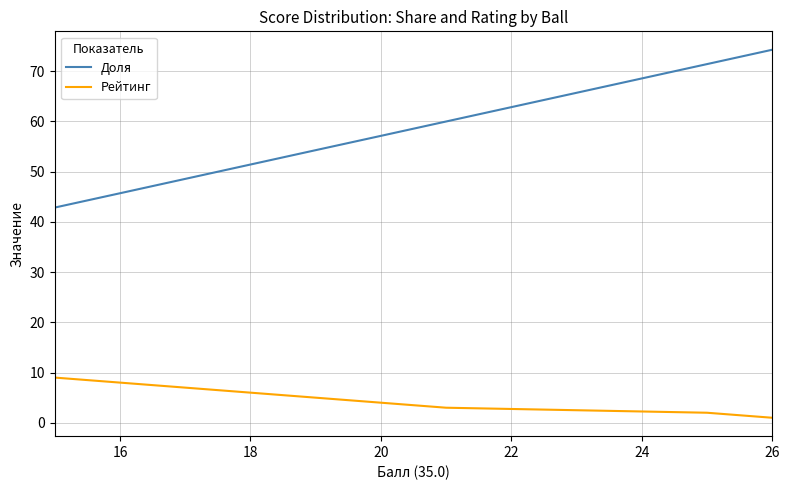

Rank the series by their maximum value, from lowest to highest.

Рейтинг, Доля